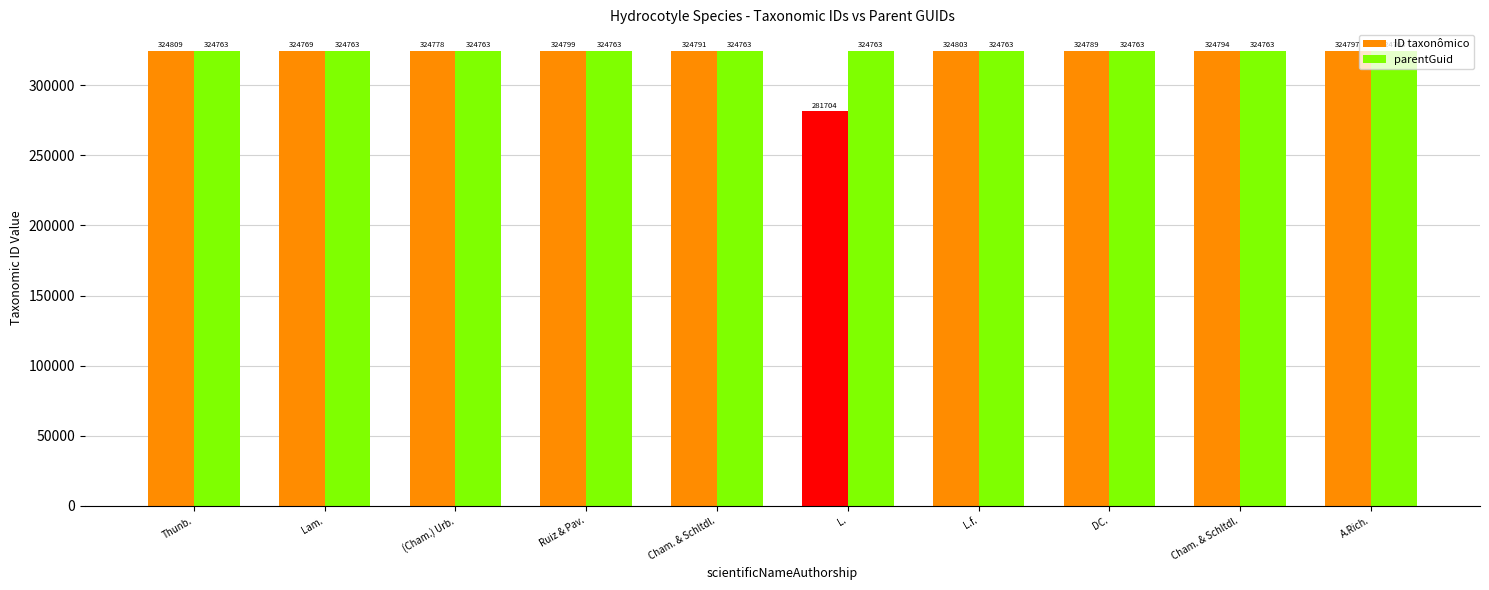

What are all the series names shown in the legend?

ID taxonômico, parentGuid